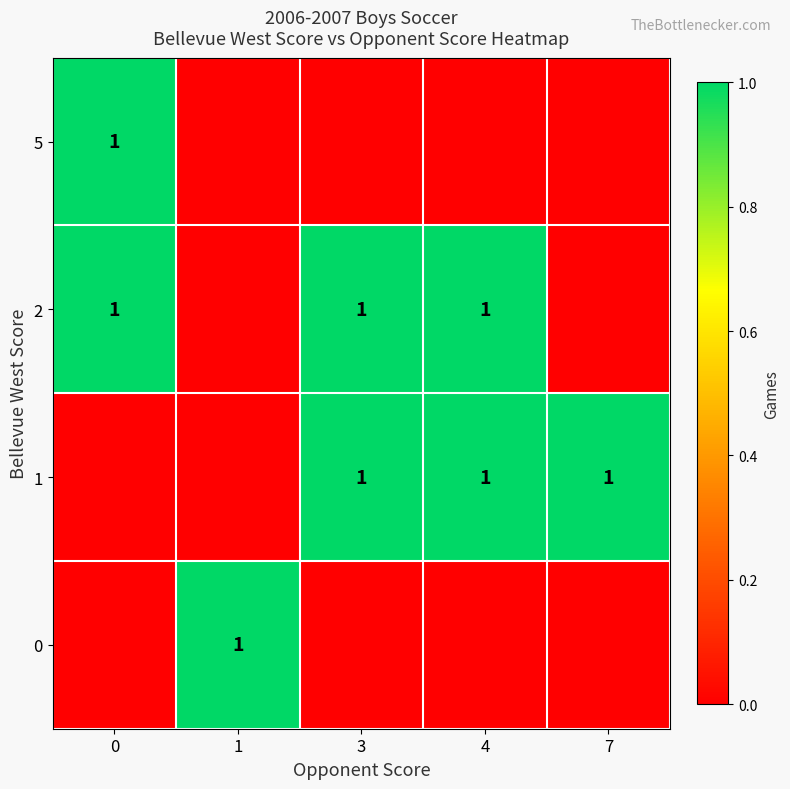

The 1 series shows 1 at 4. True or false?

True